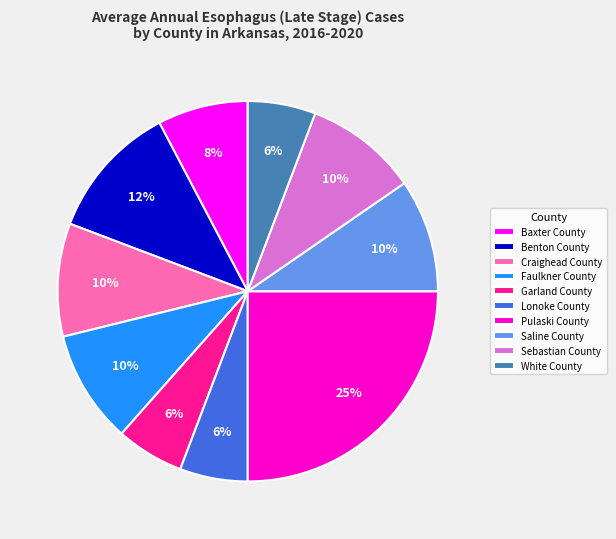

True or false: Garland County accounts for 6% of the total.

True